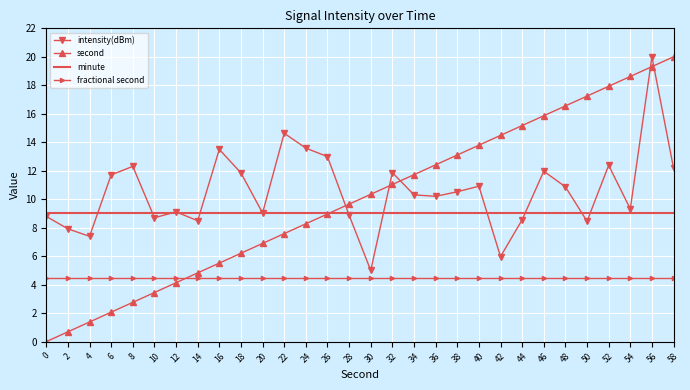

What is the total value across all series at 34?

35.5